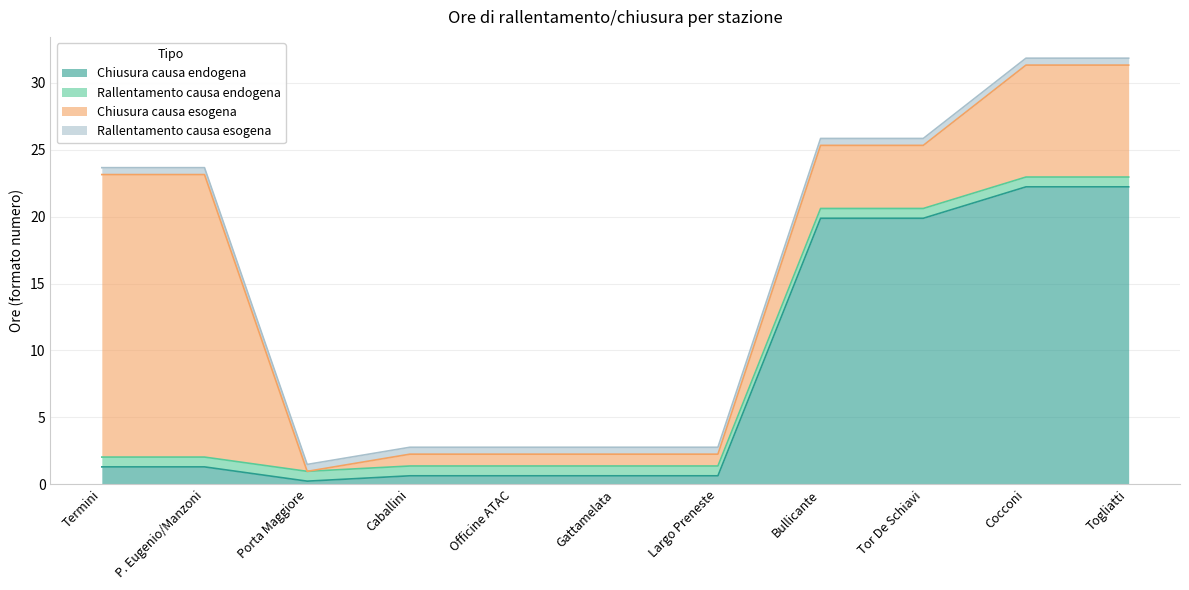

What are all the series names shown in the legend?

Chiusura causa endogena, Rallentamento causa endogena, Chiusura causa esogena, Rallentamento causa esogena